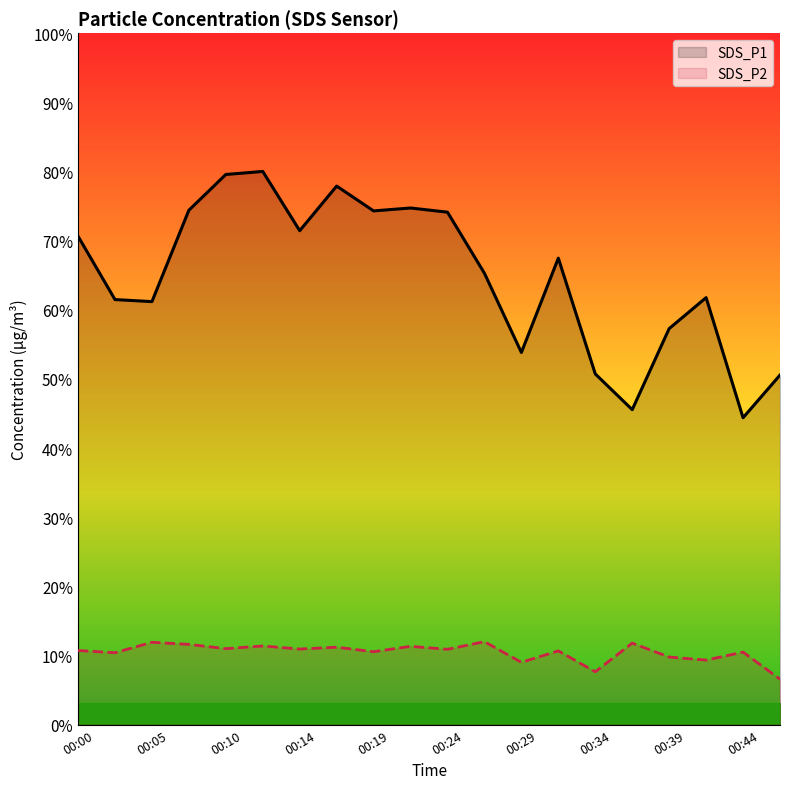

True or false: SDS_P1 and SDS_P2 cross at least once.

False